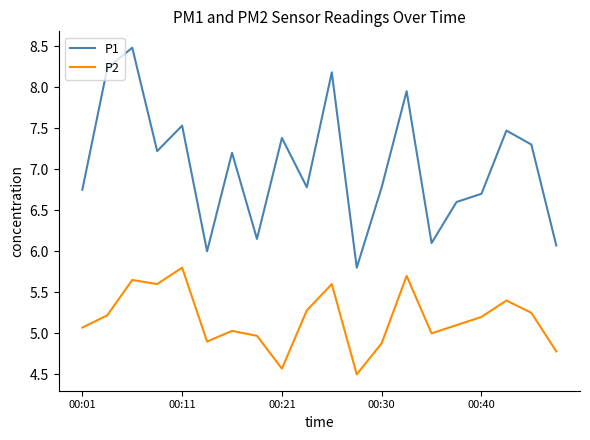

True or false: P1 has more than 0 interior local peaks.

True